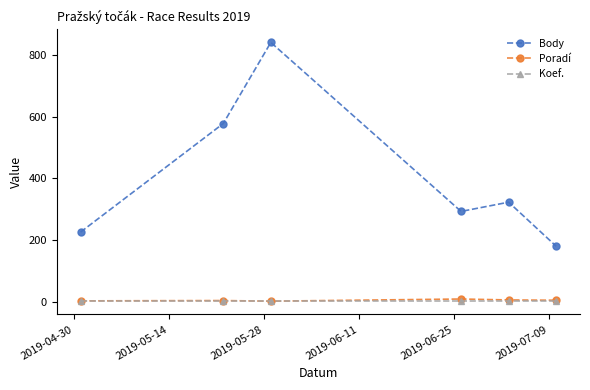

What is the value of the Body point at the 5th from the left?

323